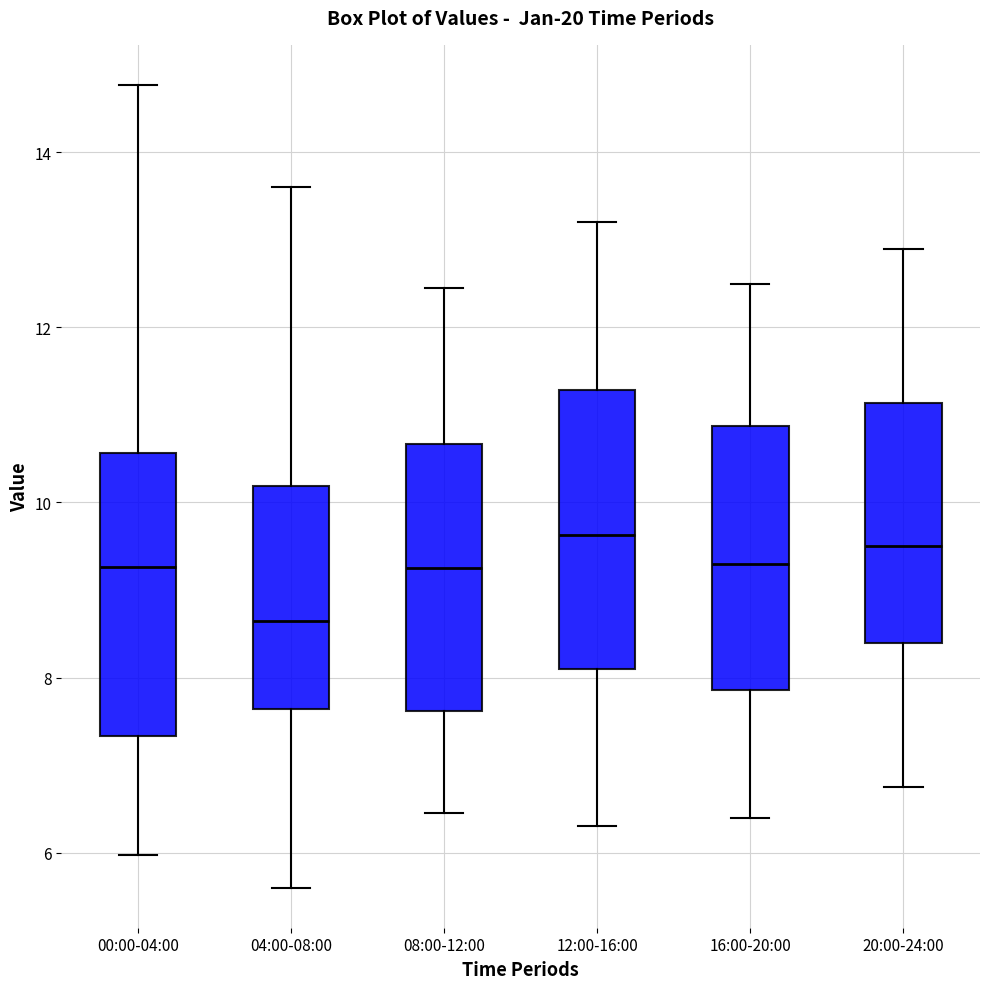

Where does the median line of the box for 08:00-12:00 sit on the y-axis? The values are not printed on the chart, so give them approximately, as read against the axis.

9.2